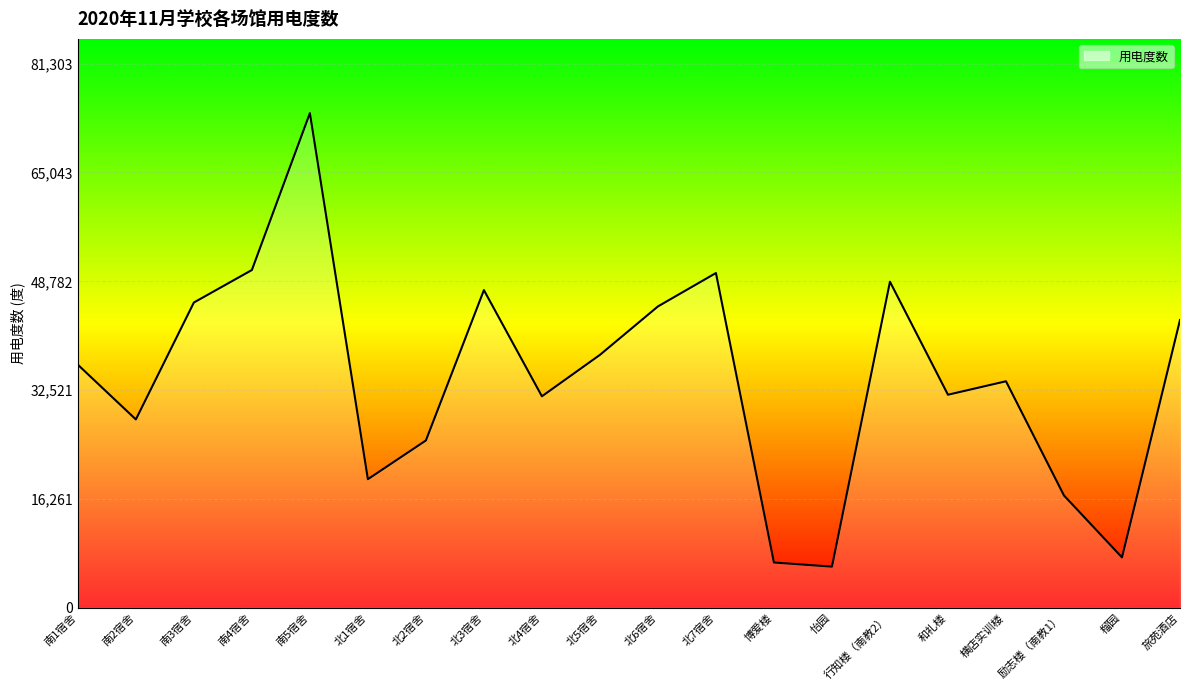

At which category does the data reach its first local peak?

南5宿舍